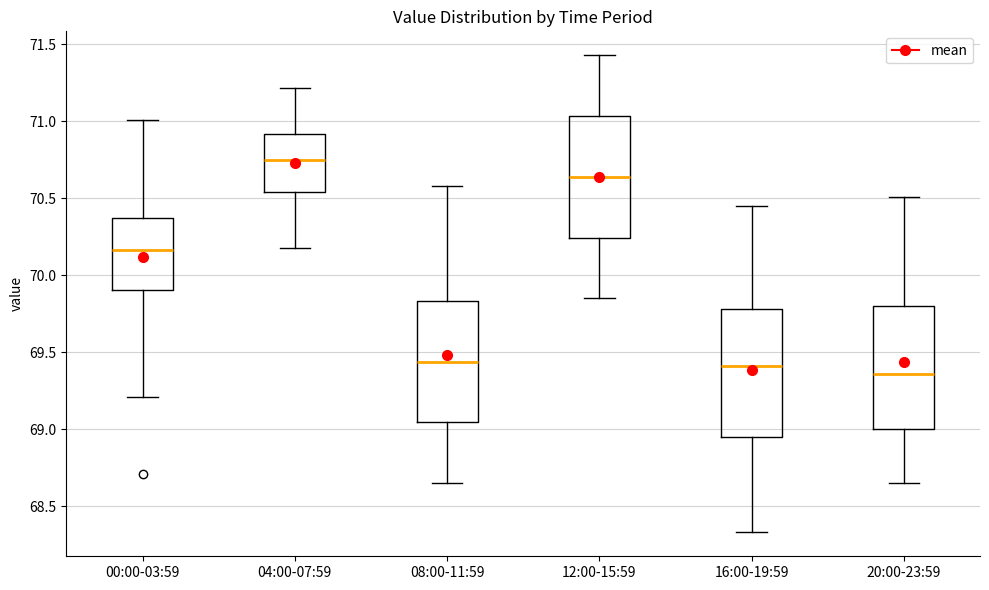

Which box has the highest median line?

04:00-07:59